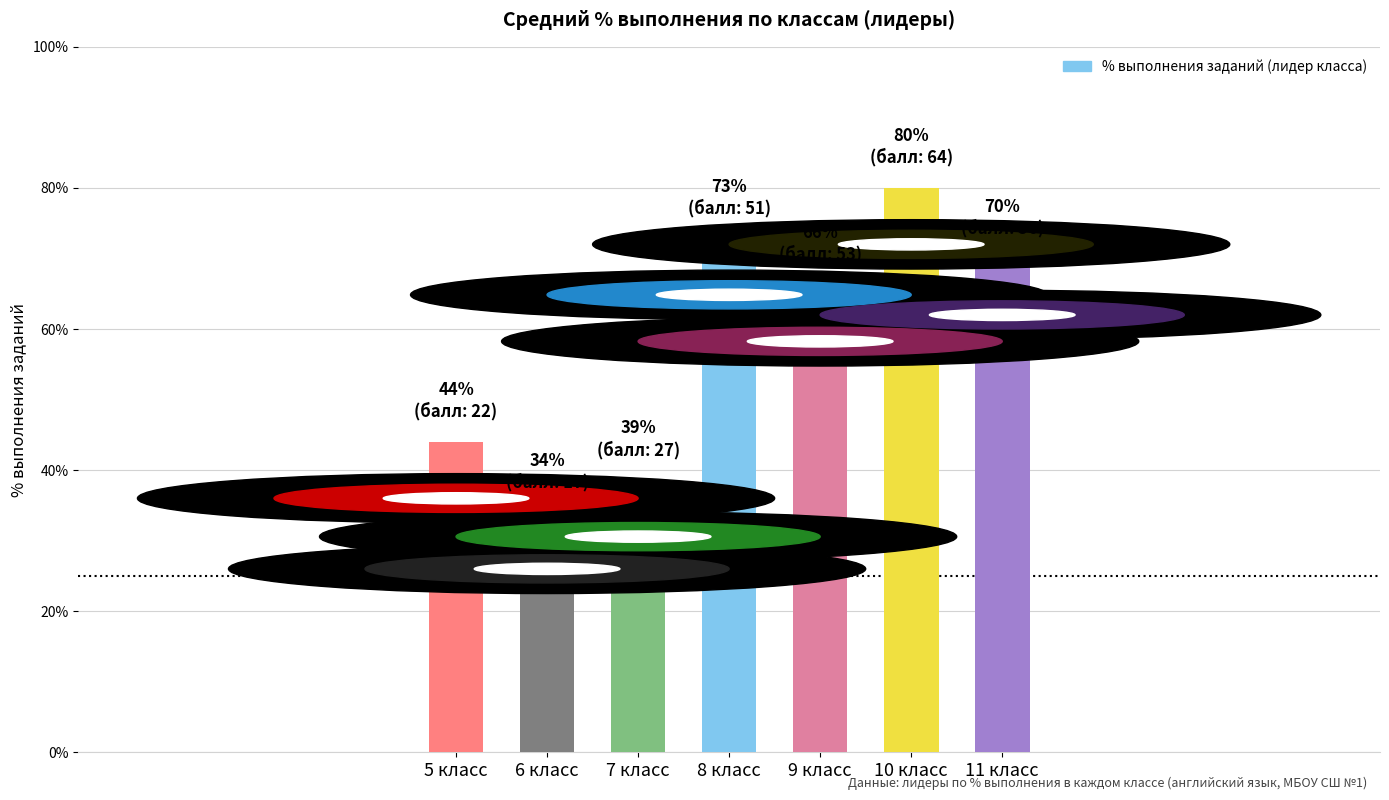

Are the bars horizontal?

No